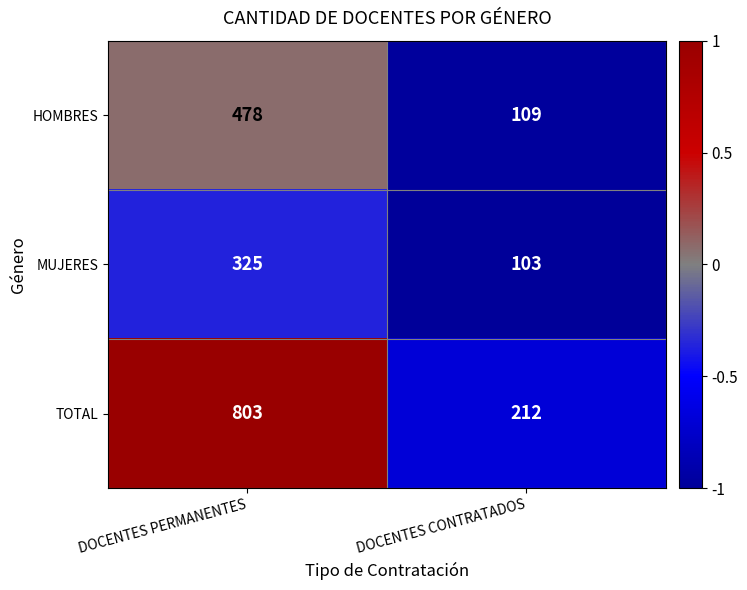

Which series has the largest total across all categories?

TOTAL